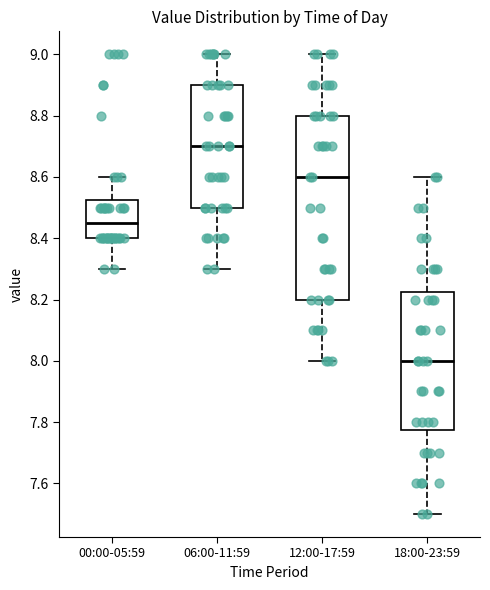

Which box is the tallest, from its lower edge to its upper edge?

12:00-17:59